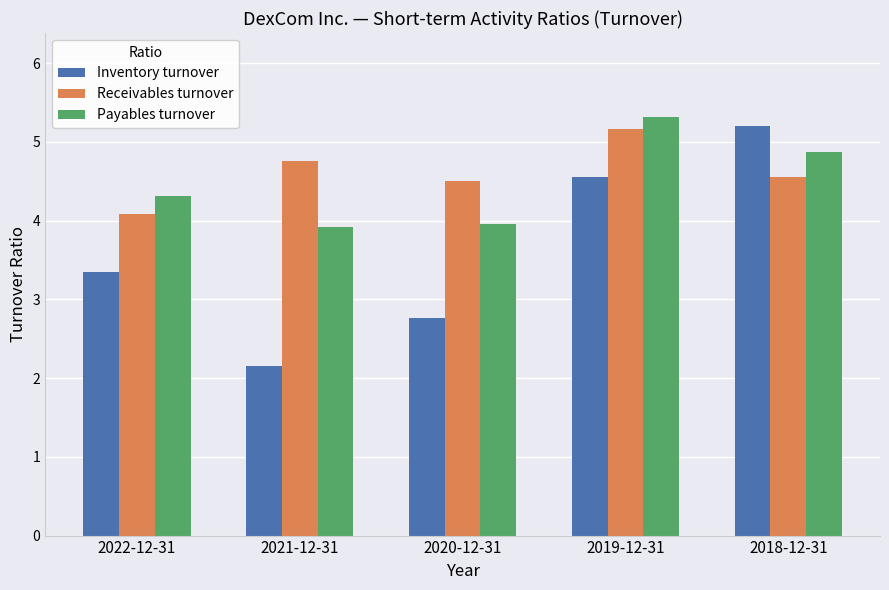

What is the spread (max minus min) of values at 2022-12-31?

1.0